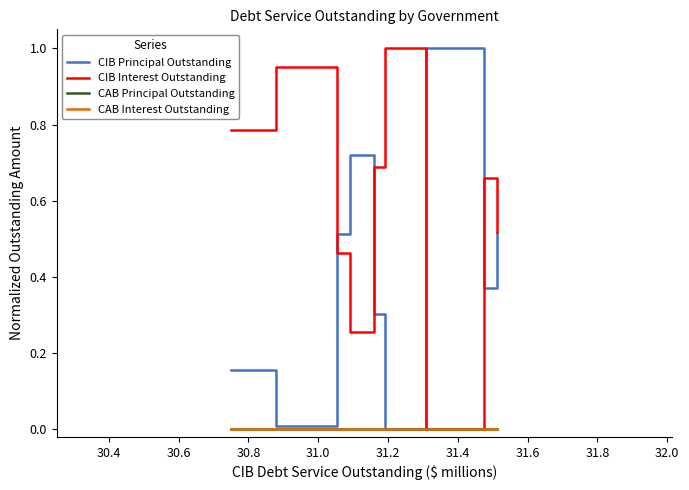

Does the chart have visible grid lines?

No